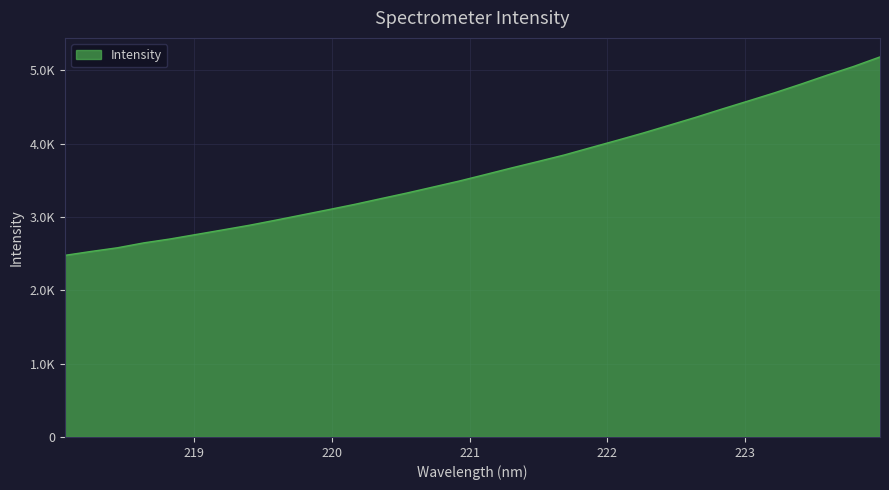

Does the chart display data point markers on the line(s)?

No